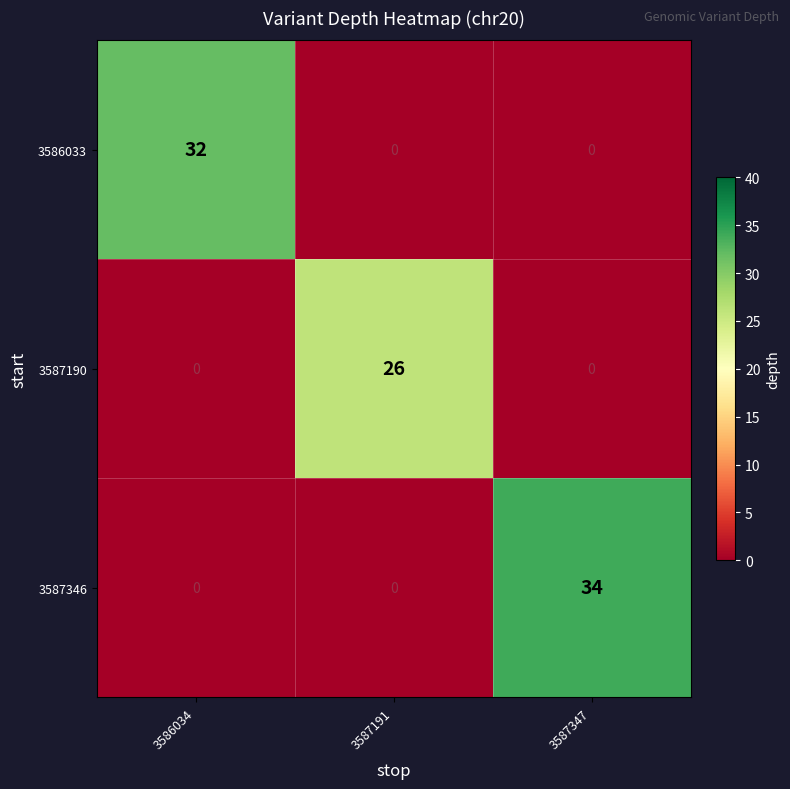

Reading left to right, list all the values displayed in this chart.

3586033: 32	0	0
3587190: 0	26	0
3587346: 0	0	34